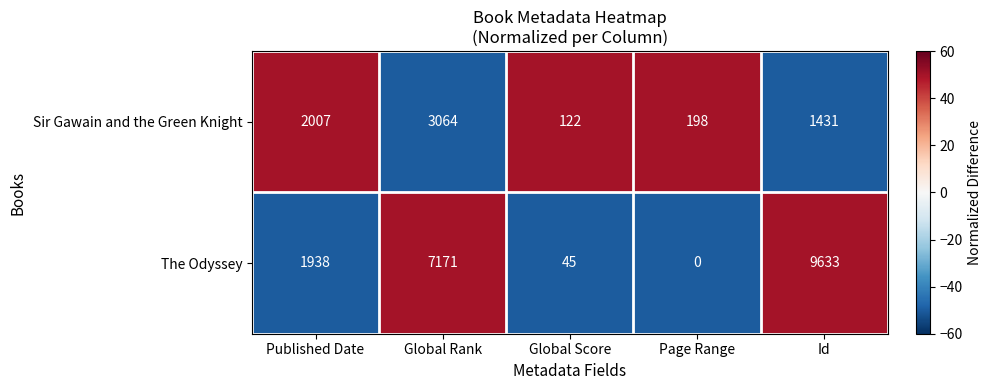

Which series changed the most between Page Range and Id?

The Odyssey